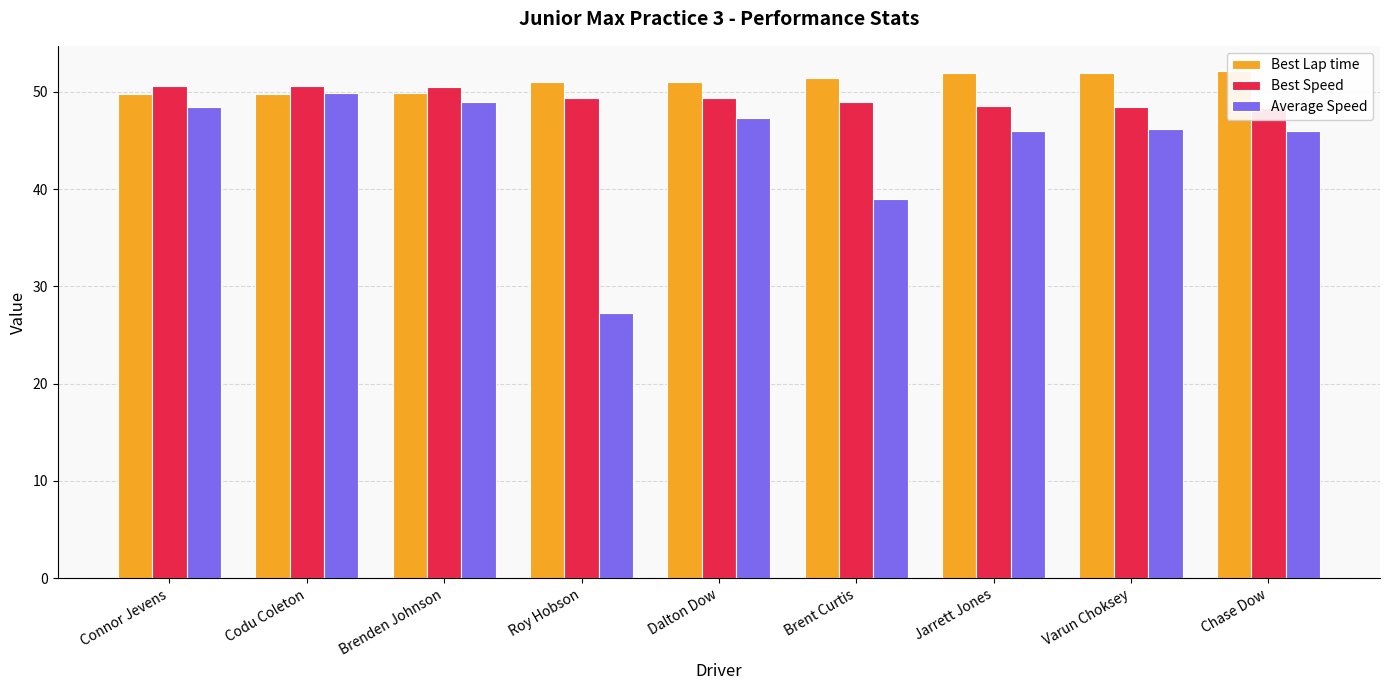

At which label is Best Lap time closest to 50?

Brenden Johnson